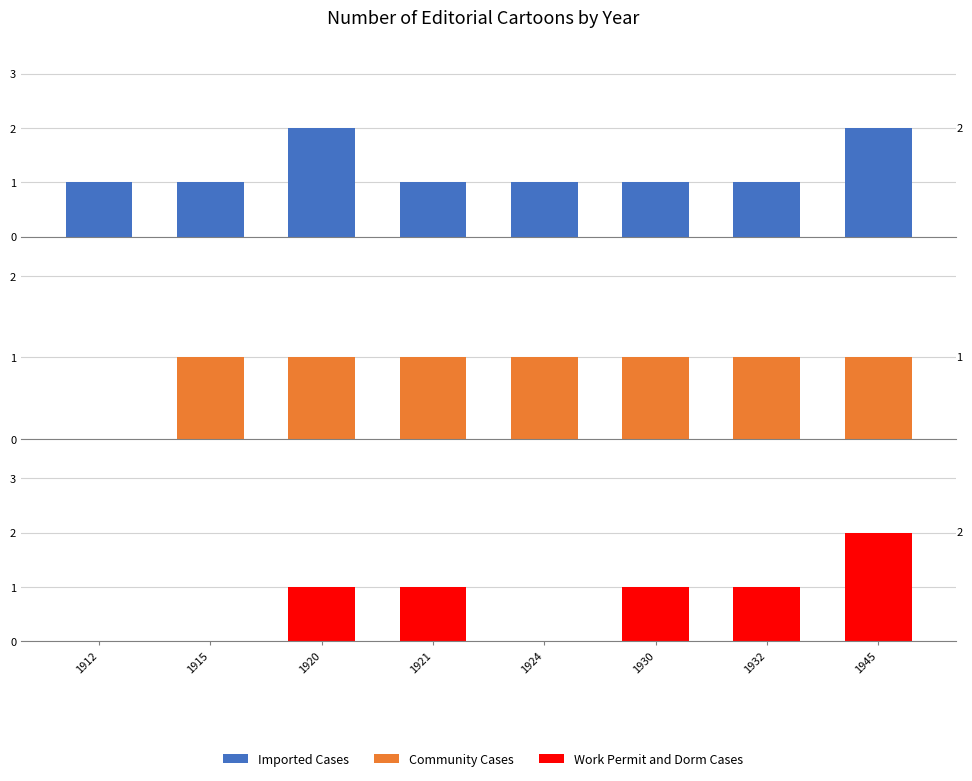

What is the value of the Work Permit and Dorm Cases bar at the 7th from the left?

1